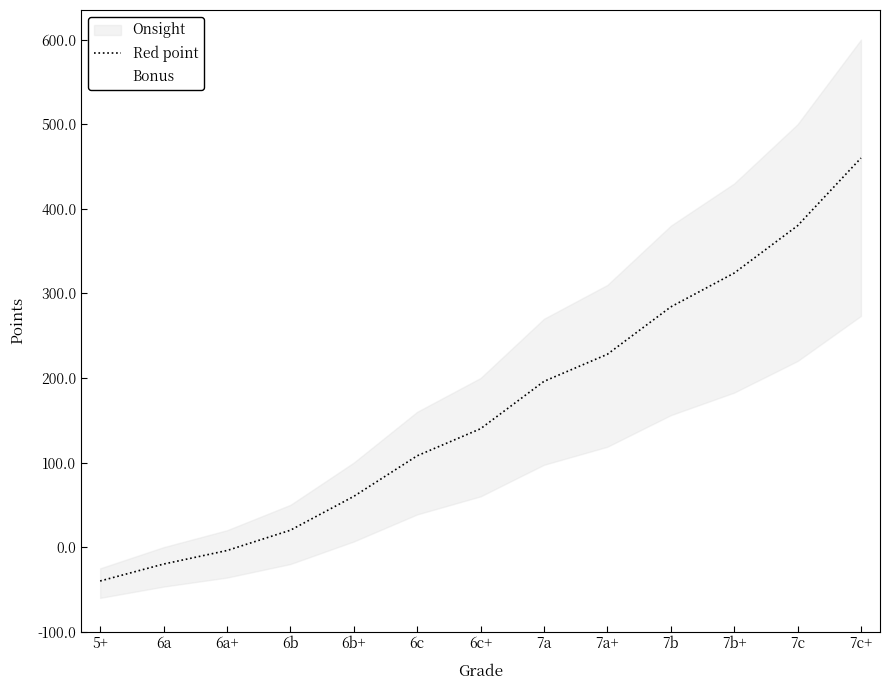

What is the value of the 11th point from the left?

424